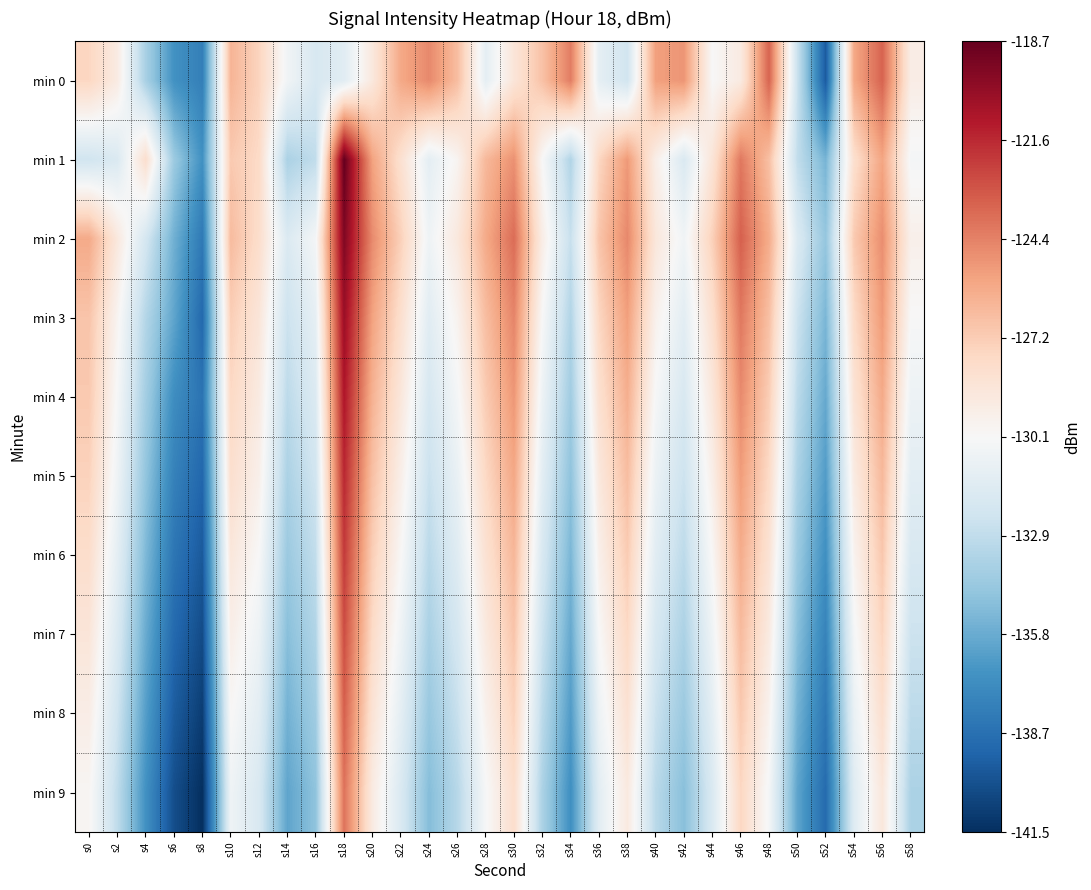

Which label corresponds to the largest value in the chart?

s18